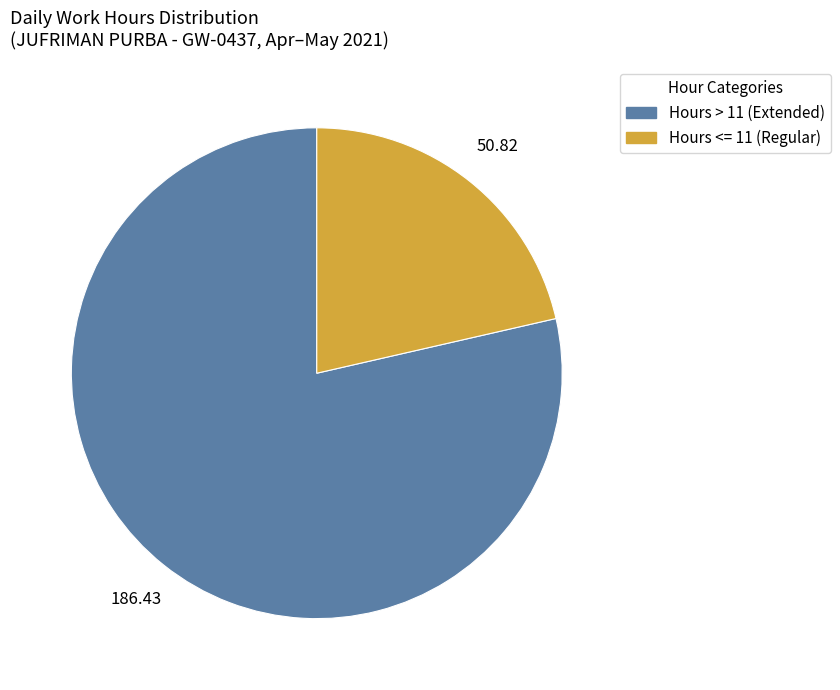

Does any single category account for the majority?

Yes